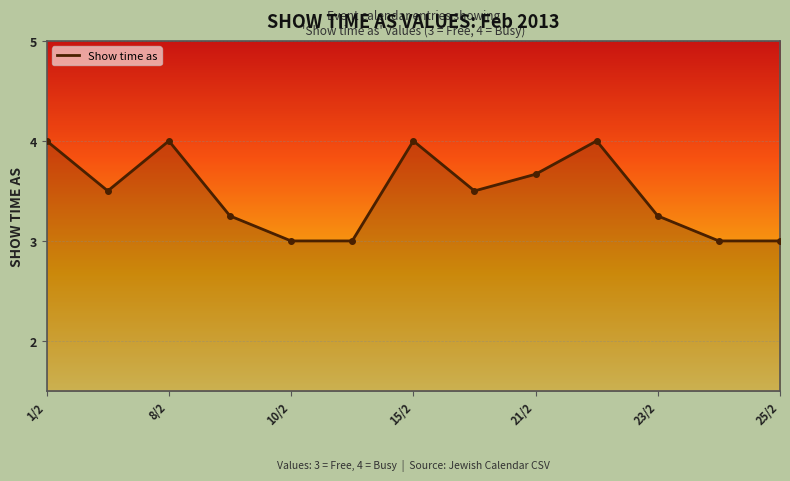

What is the minimum value shown in the chart?

3.0